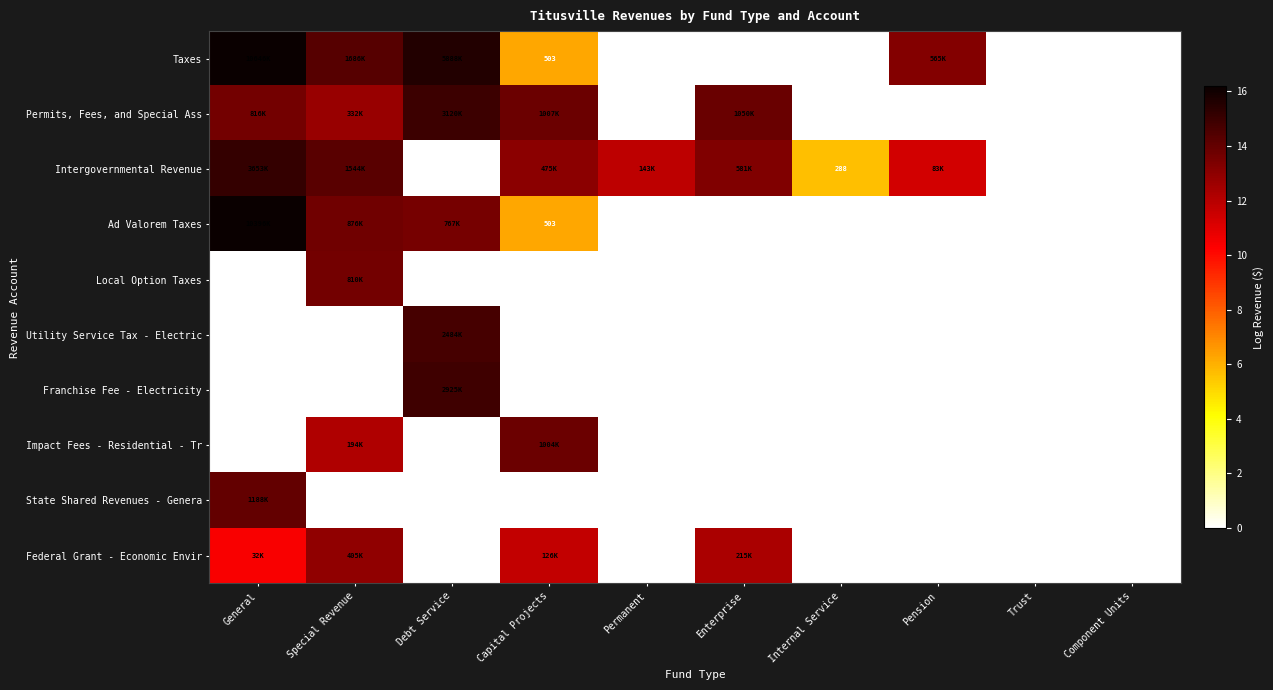

Rank the categories by Permits, Fees, and Special Ass value from lowest to highest.

Permanent, Internal Service, Pension, Trust, Component Units, Special Revenue, General, Capital Projects, Enterprise, Debt Service